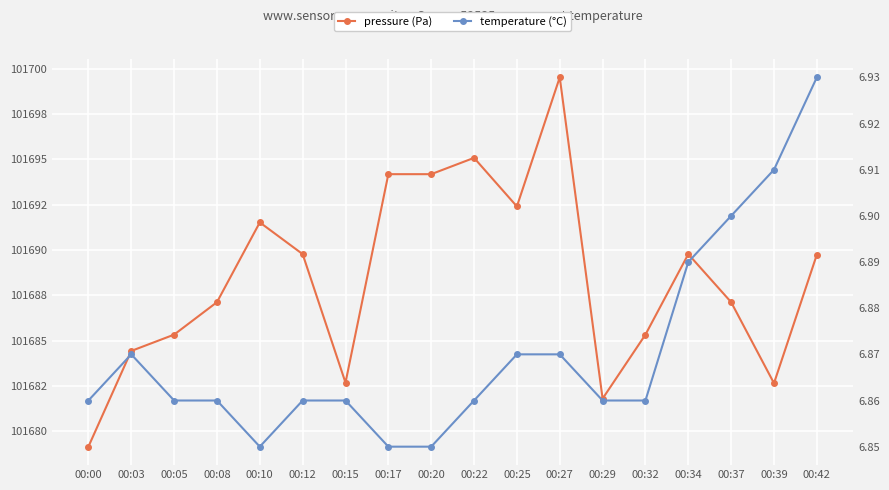

What value does the temperature (°C) series have at 00:37?

6.9